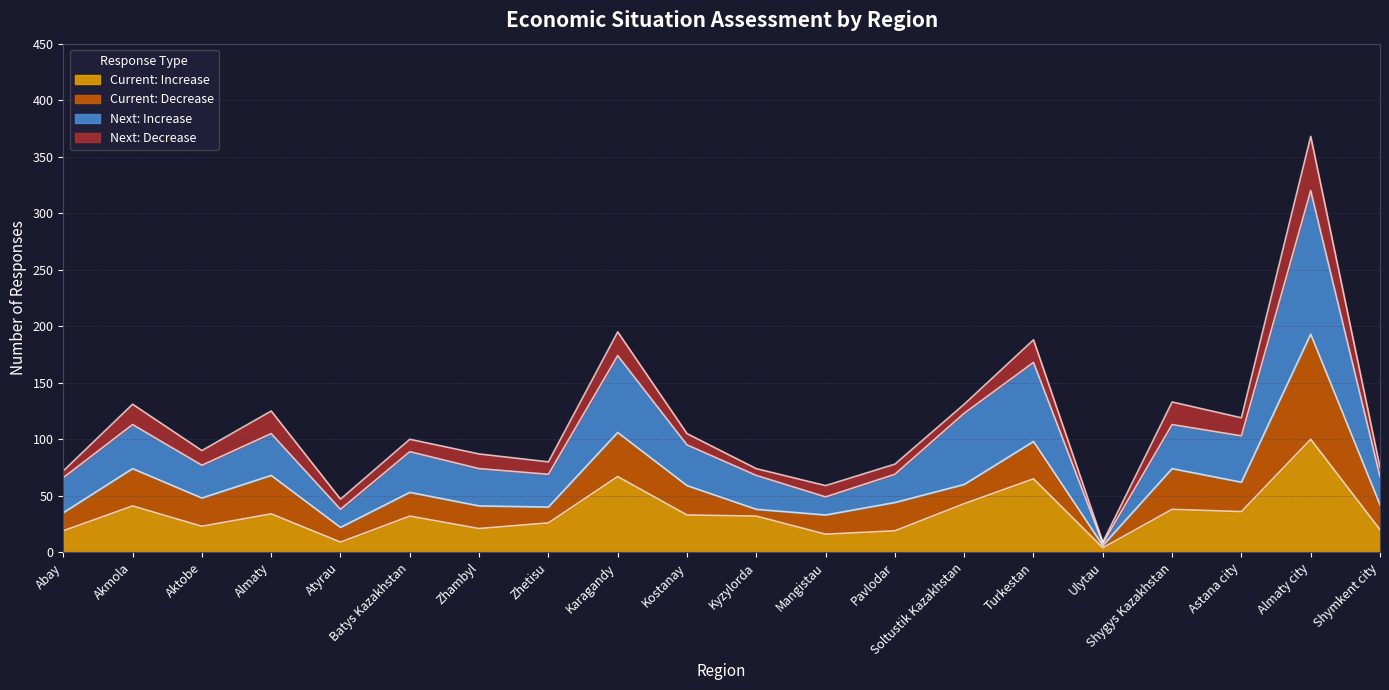

Does the chart display data point markers on the line(s)?

No